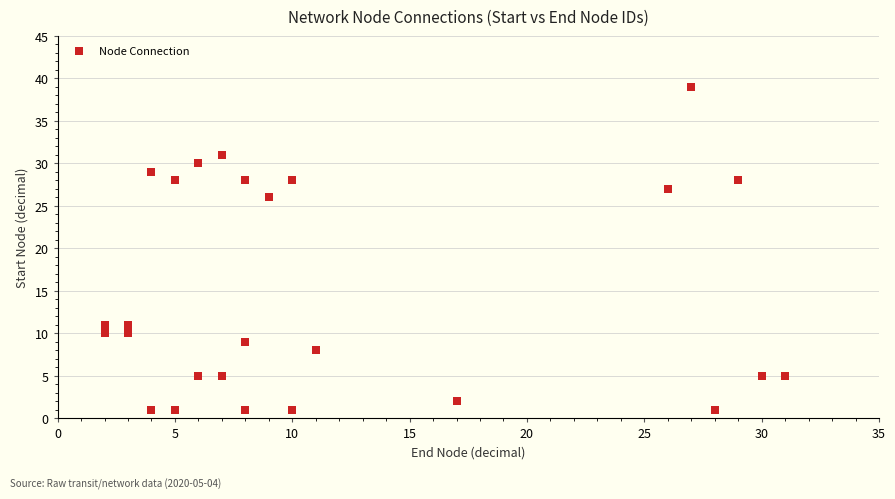

What Y value in the scatter plot is closest to 20?

26